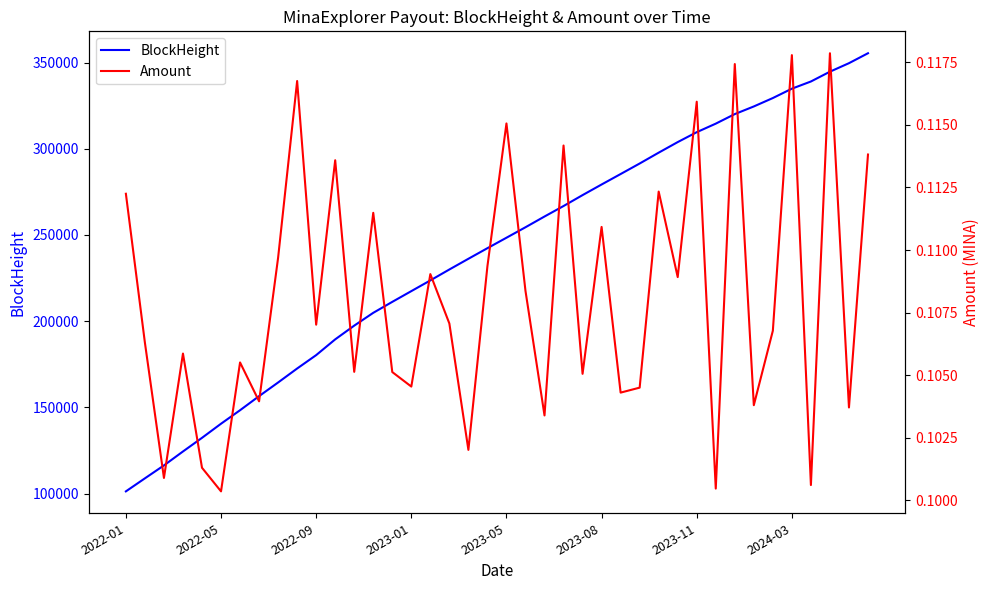

Read the BlockHeight value at 9.

172541.0